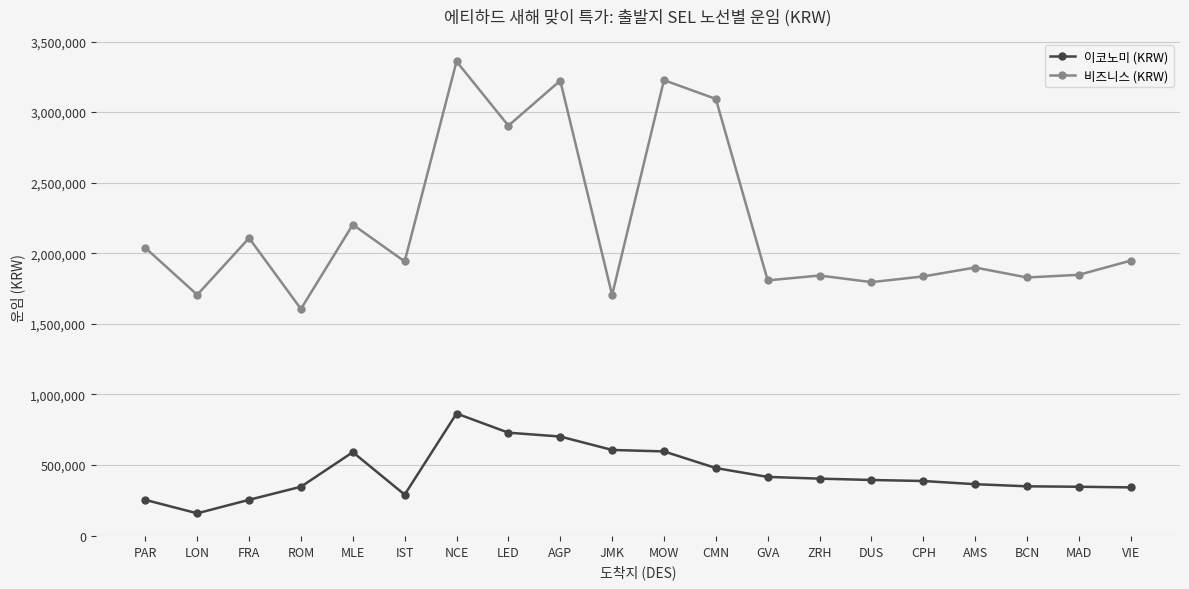

What is the difference between the maximum and minimum values in the 비즈니스 (KRW) series?

1753600